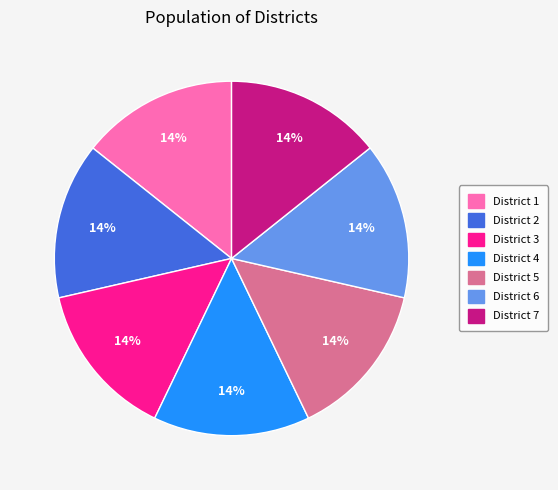

To the nearest percent, what is the average slice percentage?

14%